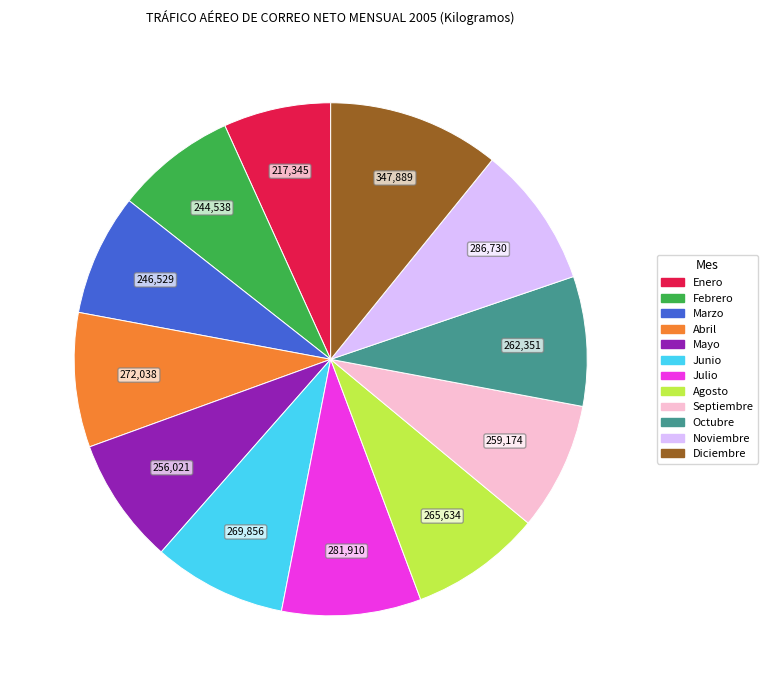

What is the ratio of the value at Octubre to the value at Marzo?

1.1